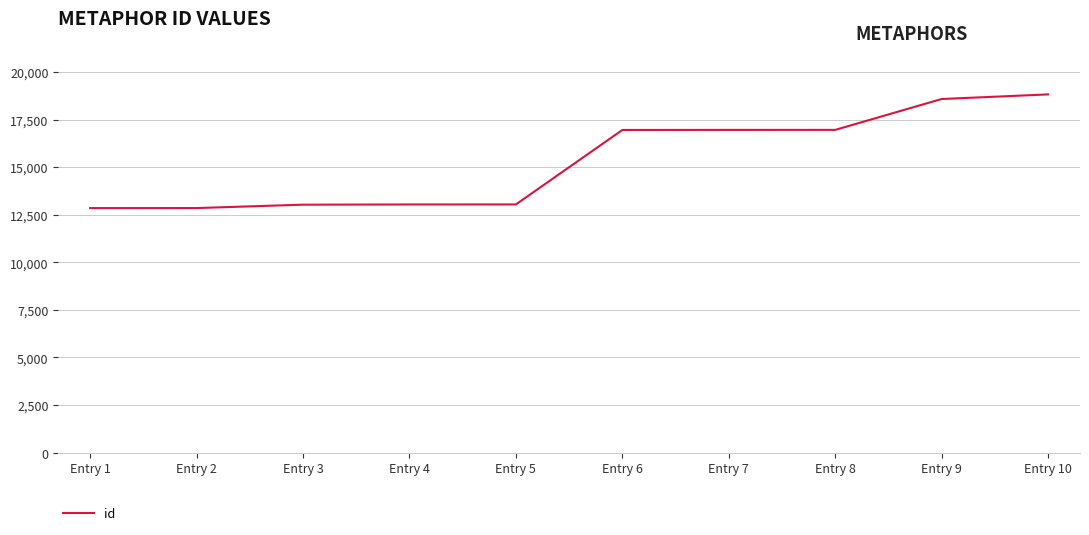

Which category has the highest value across all series?

Entry 10